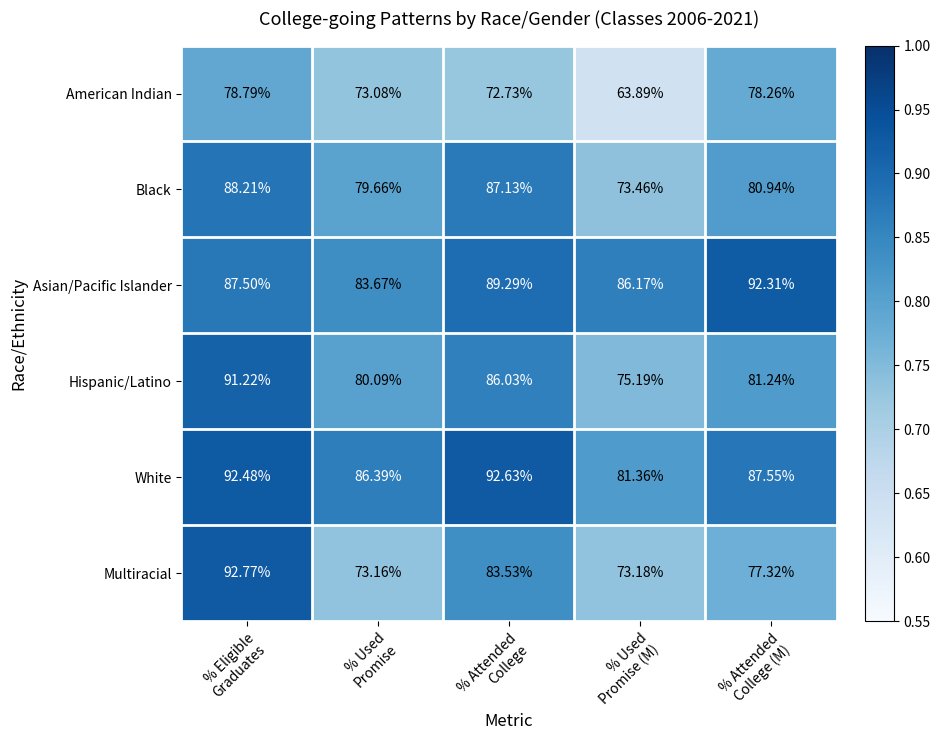

Rank the series by their maximum value, from highest to lowest.

Multiracial, White, Asian/Pacific Islander, Hispanic/Latino, Black, American Indian